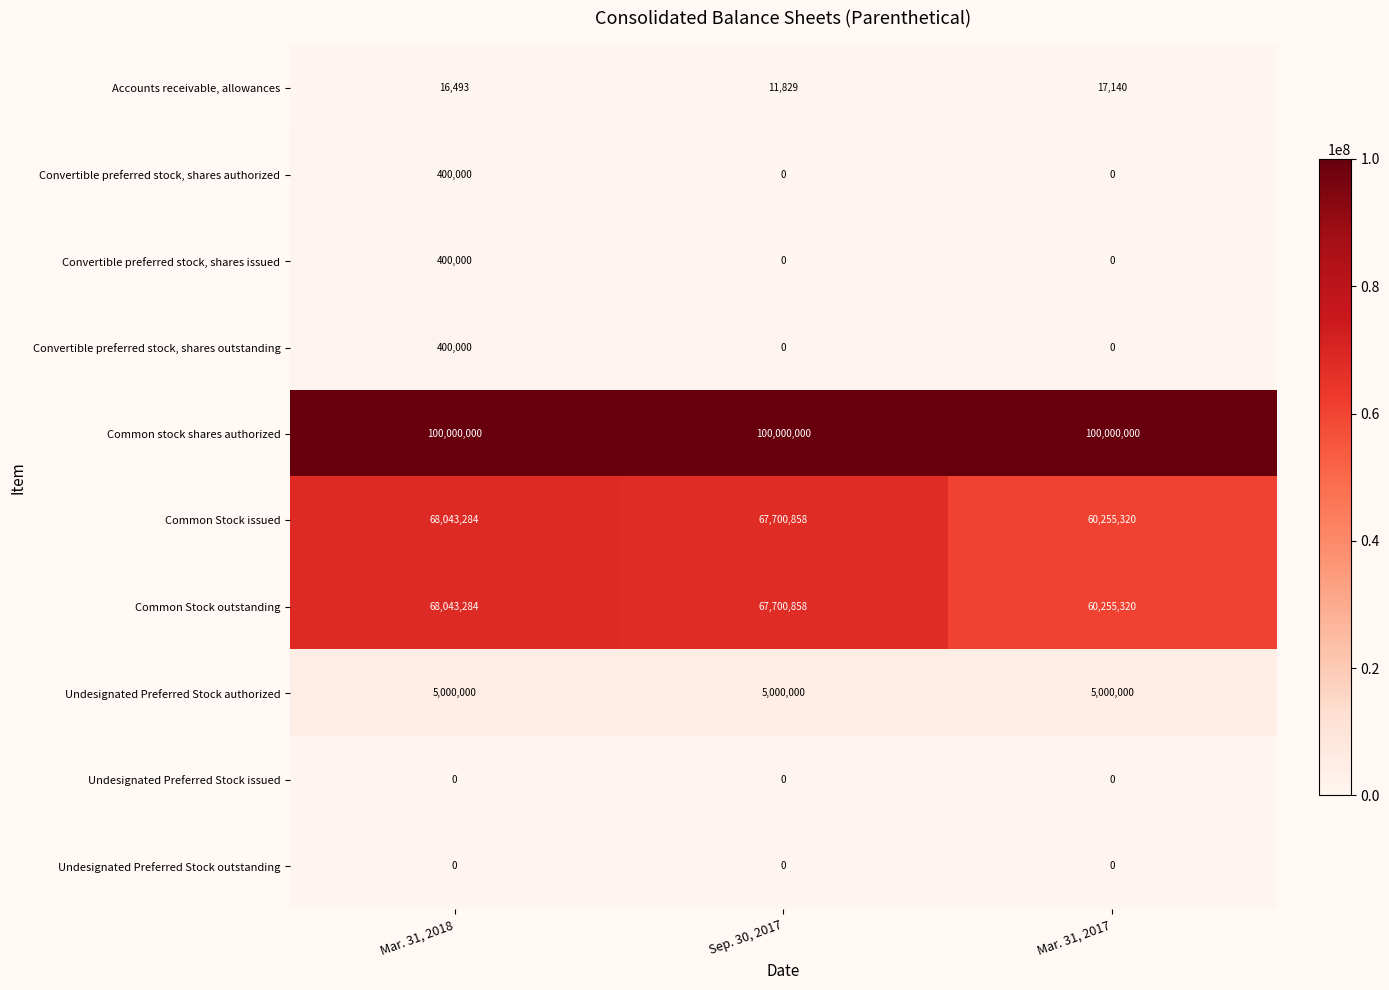

What is the difference between the highest and lowest values at Mar. 31, 2017?

100000000